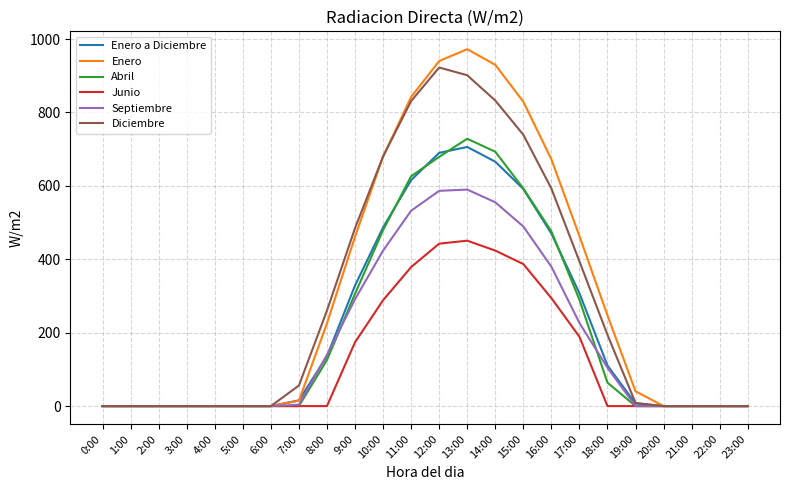

What is the average value of the Diciembre series?

287.4